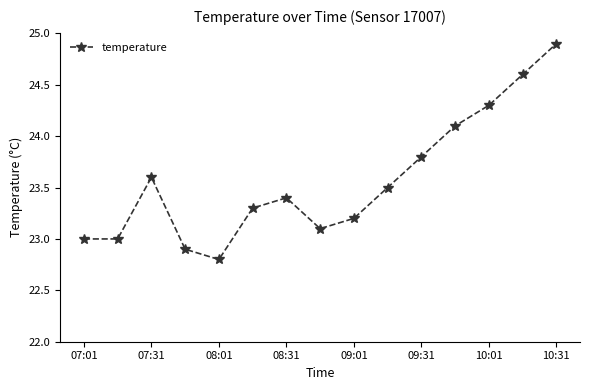

What is the maximum value shown in the chart?

24.9